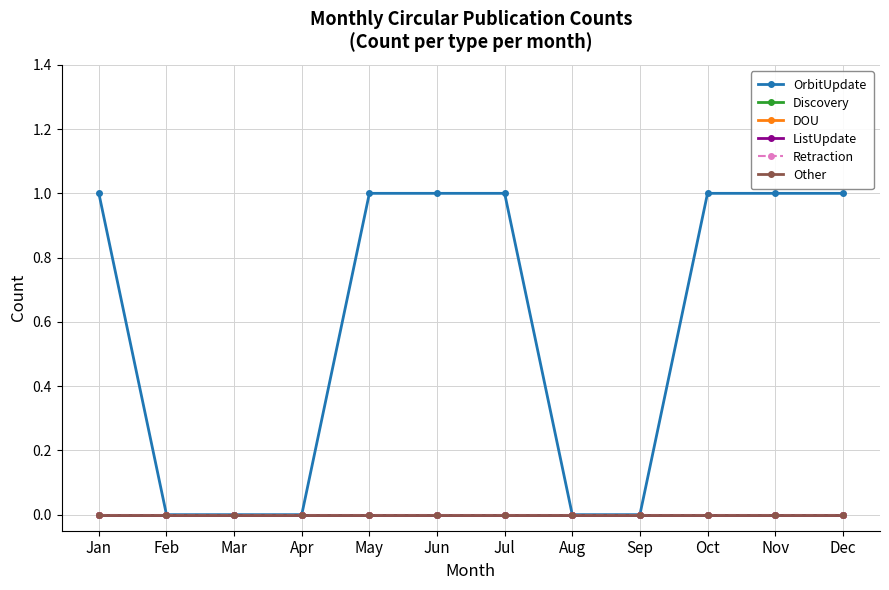

Which series changed the most between Feb and Oct?

OrbitUpdate